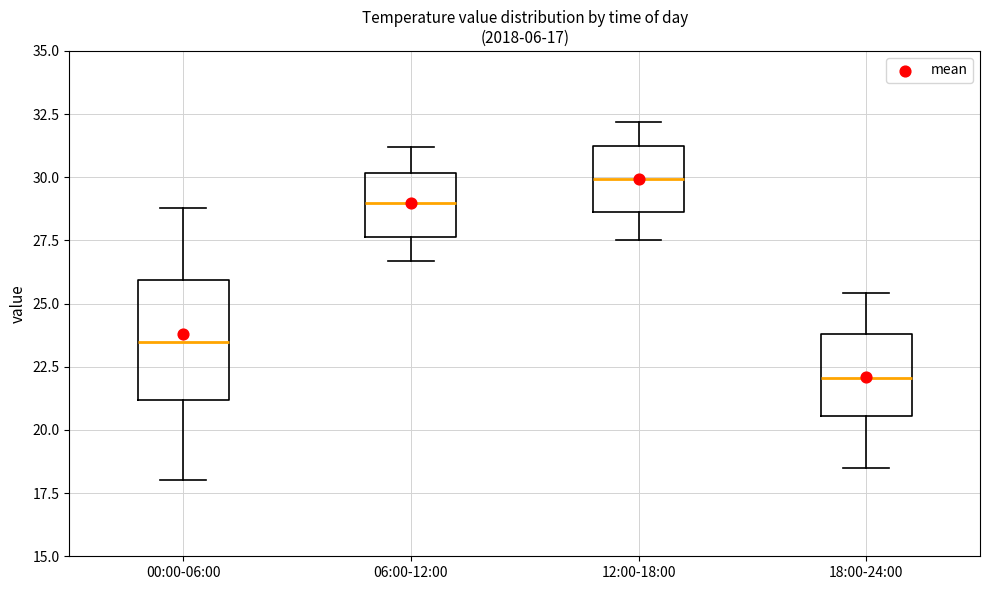

Which box is the tallest, from its lower edge to its upper edge?

00:00-06:00